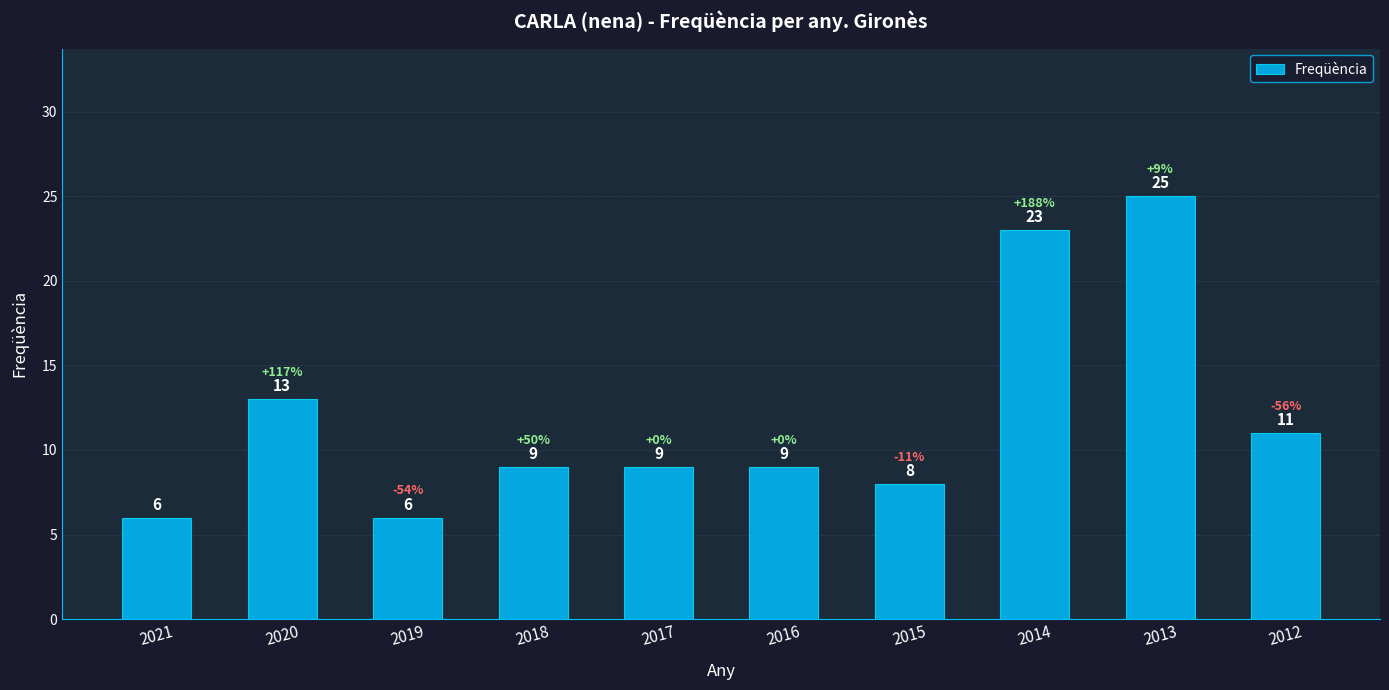

True or false: the data shows 8 at 2015.

True